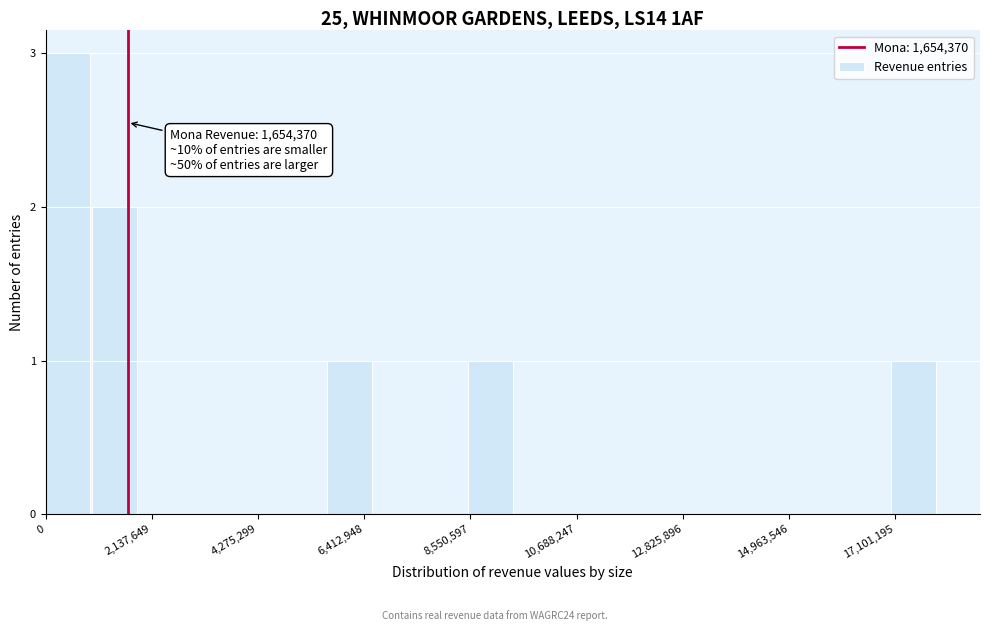

Around what value on the x-axis is the tallest bar? Give the approximate position of its centre, as read against the axis.

500000